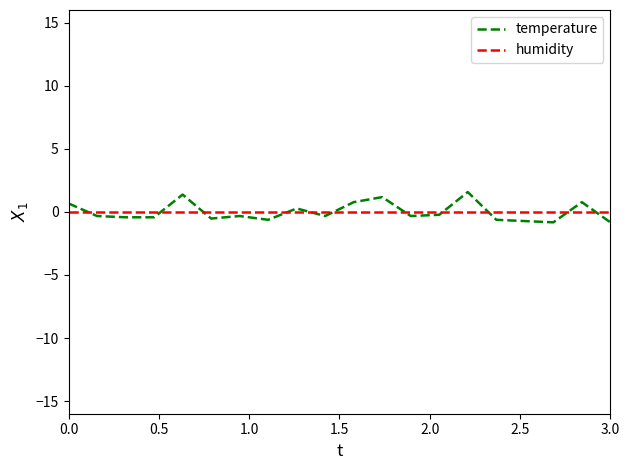

What is the lowest value of the temperature series?

-0.8